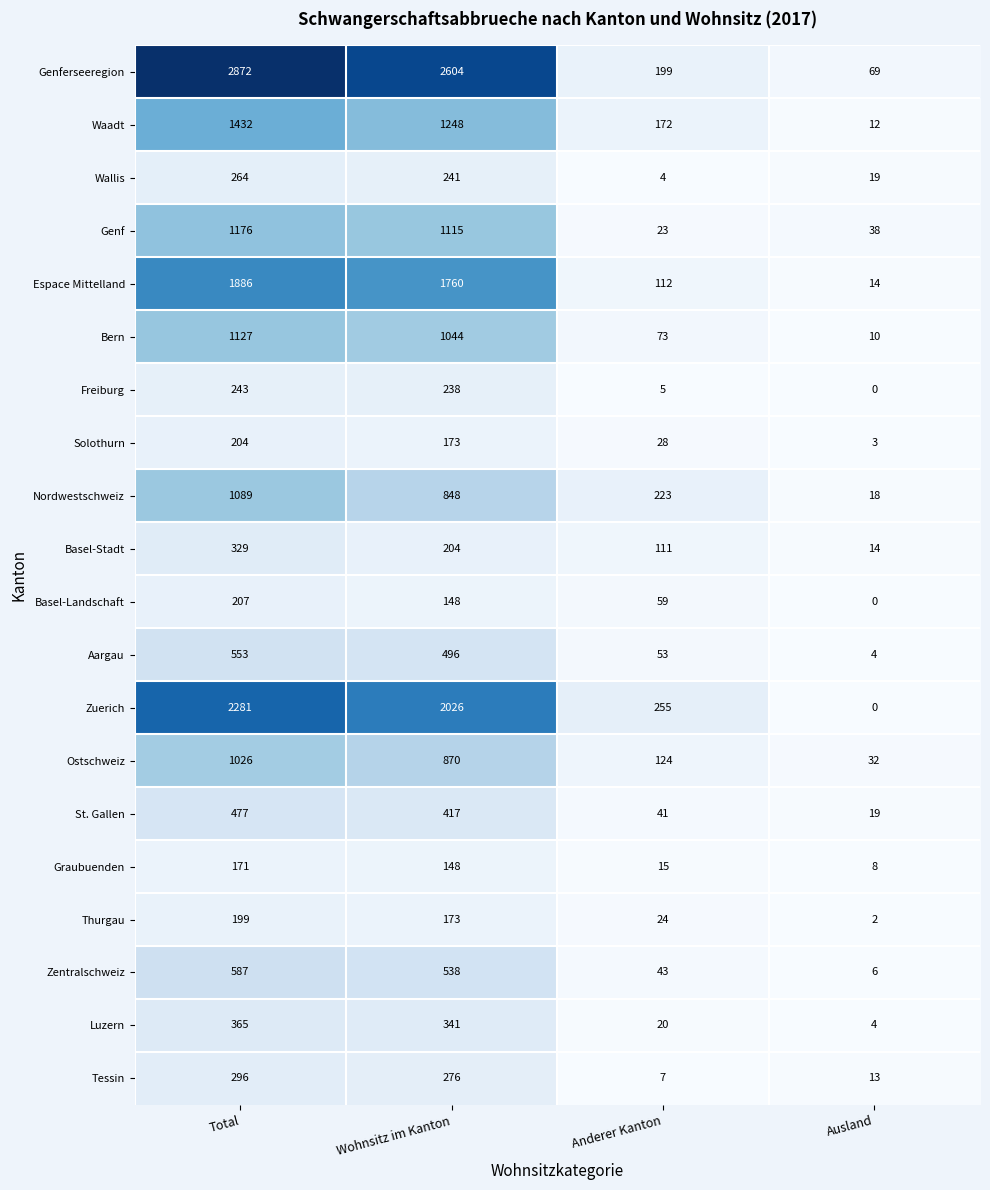

List the series in order of their peak value, highest first.

Genferseeregion, Zuerich, Espace Mittelland, Waadt, Genf, Bern, Nordwestschweiz, Ostschweiz, Zentralschweiz, Aargau, St. Gallen, Luzern, Basel-Stadt, Tessin, Wallis, Freiburg, Basel-Landschaft, Solothurn, Thurgau, Graubuenden